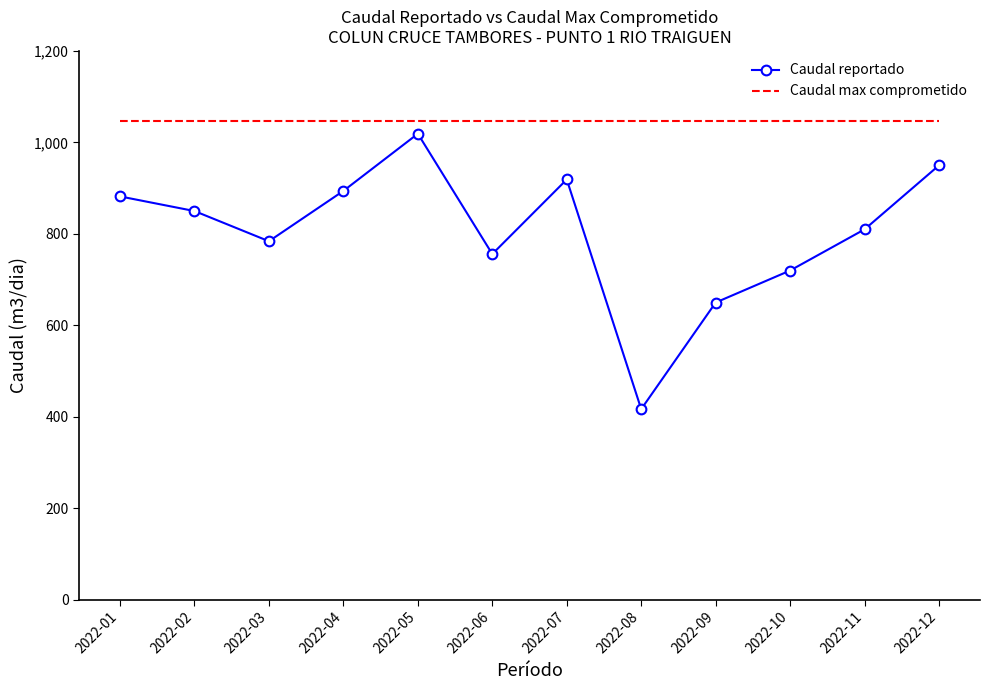

Which series has the largest total across all categories?

Caudal max comprometido